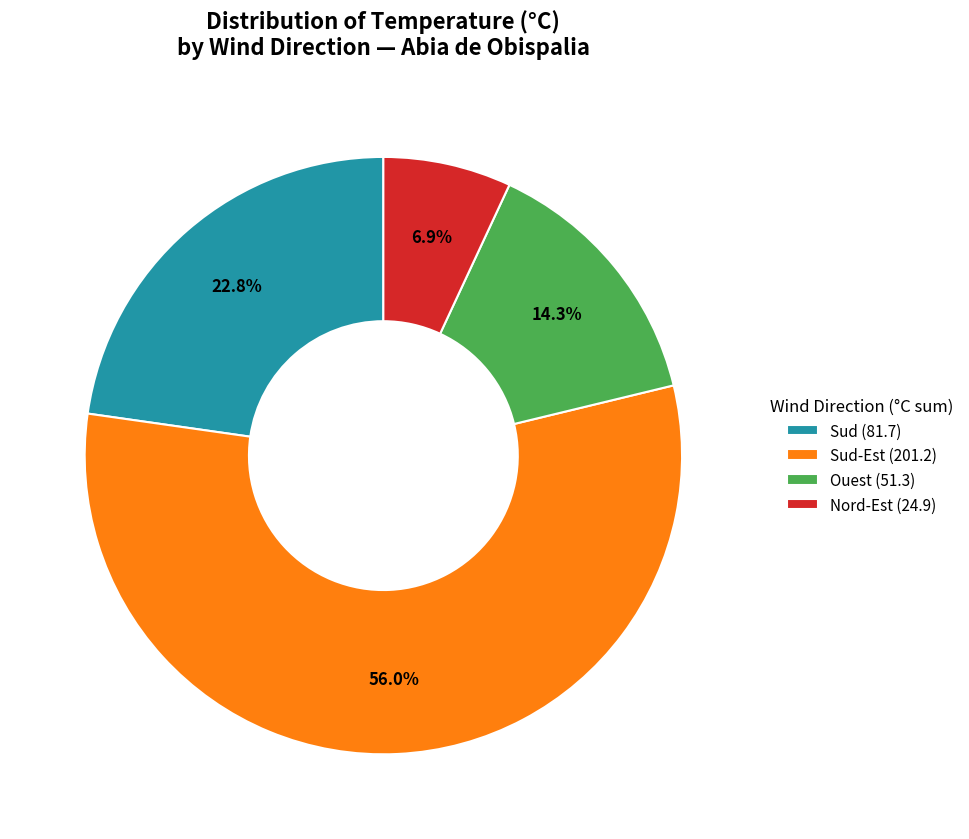

Is the sum of Nord-Est (24.9) and Sud (81.7) greater than half?

No